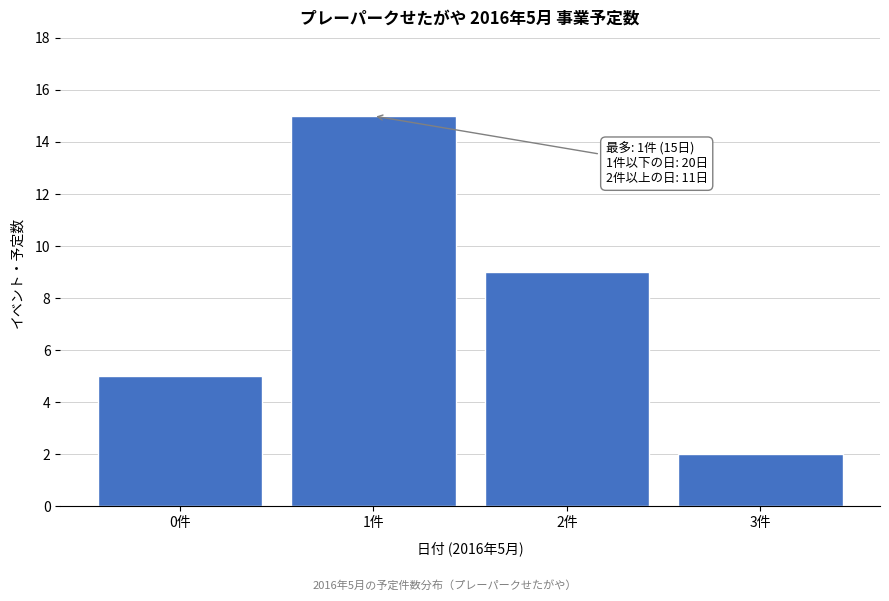

Reading left to right, transcribe all the data shown in this chart.

5	15	9	2